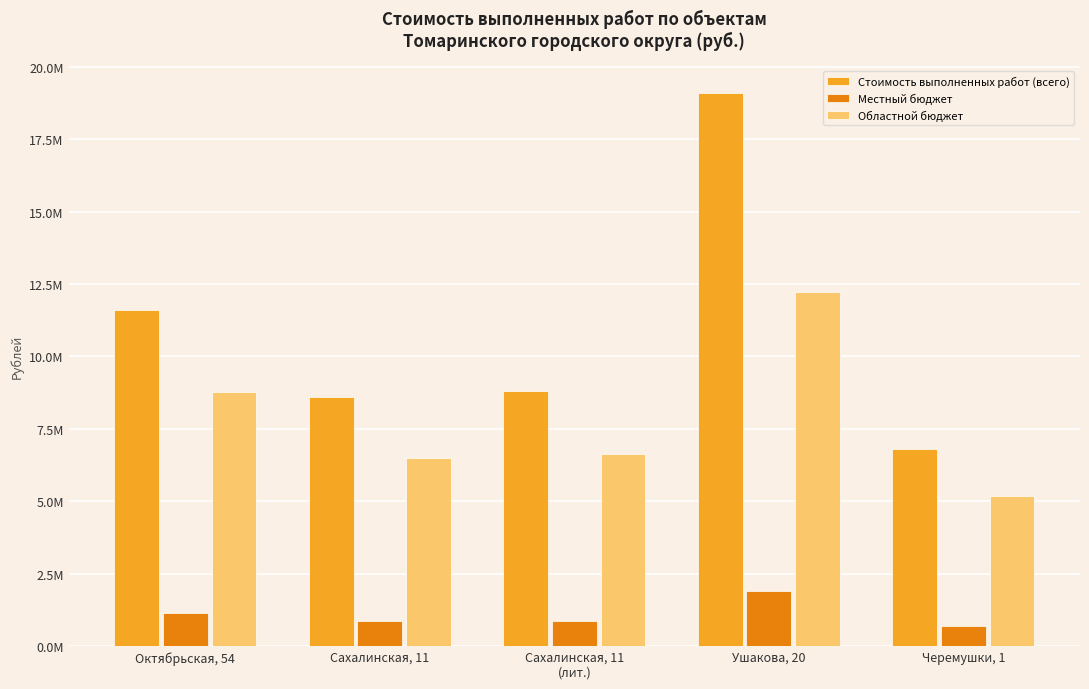

At which category is the sum across all series the highest?

Ушакова, 20